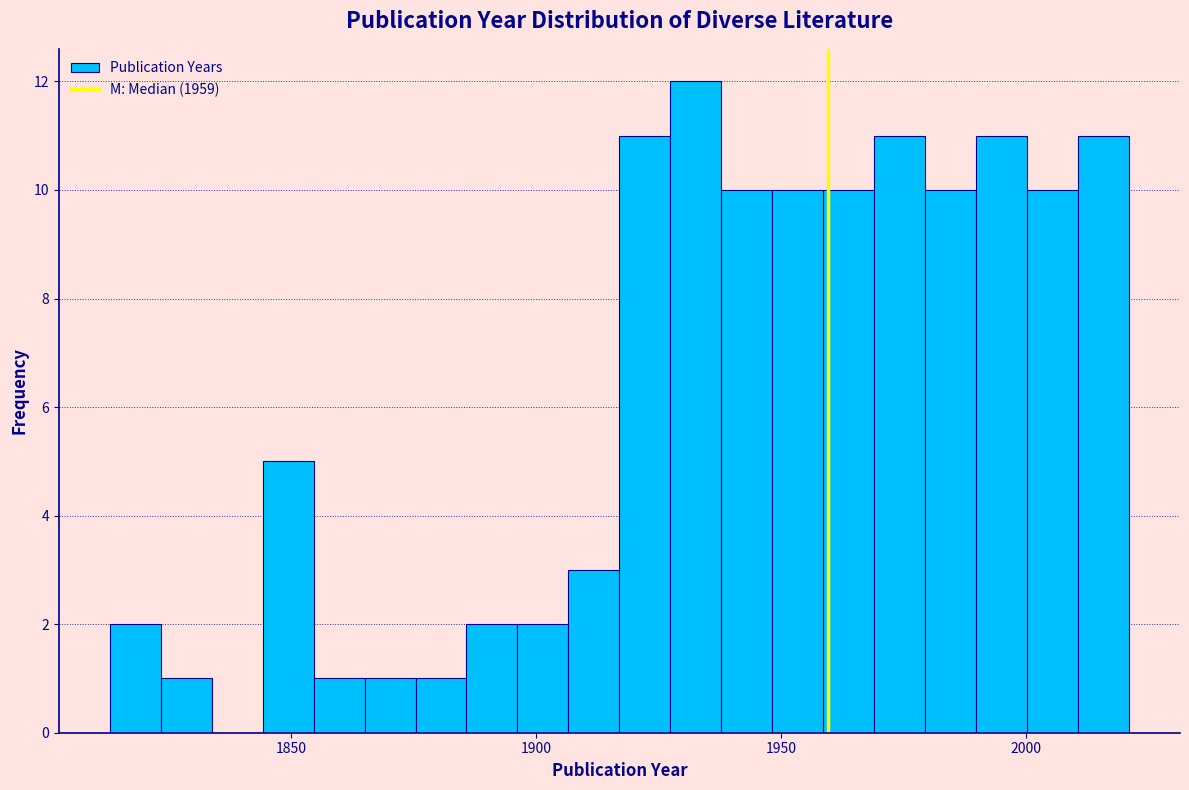

Read against the x-axis, roughly where is the centre of the tallest bar?

1935